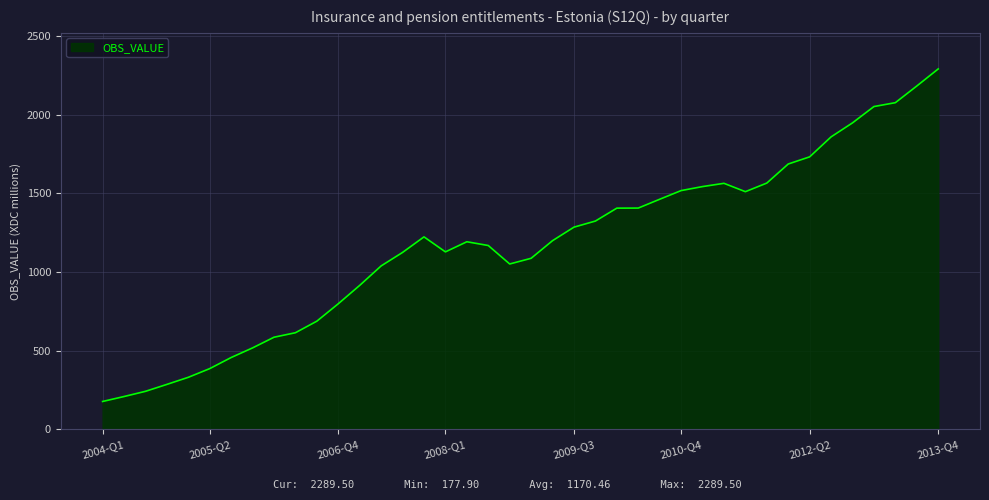

What is the greatest value displayed?

2289.5